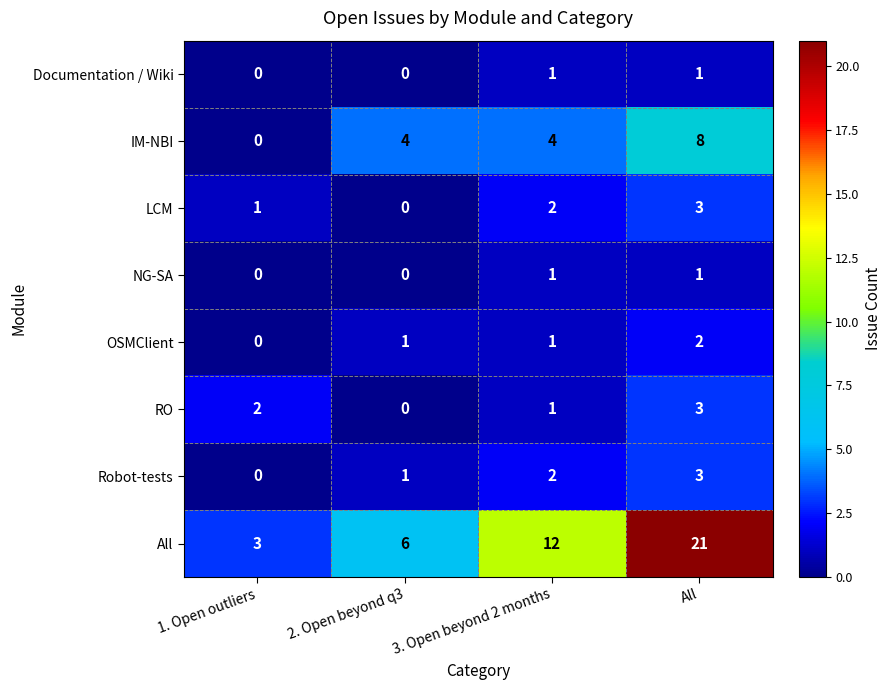

The value of Documentation / Wiki at All is 2. True or false?

False